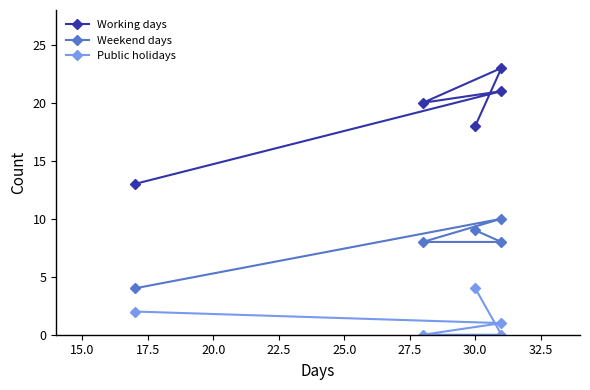

At how many categories does at least one series exceed 18?

3